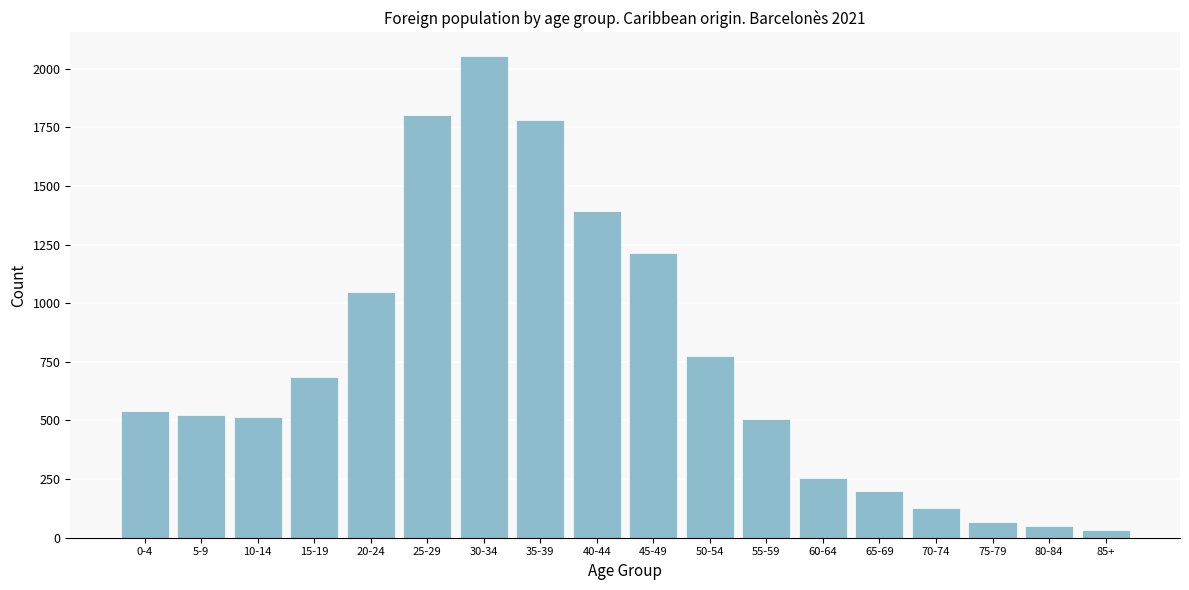

What is the label of the 2nd bar from the right?

80-84